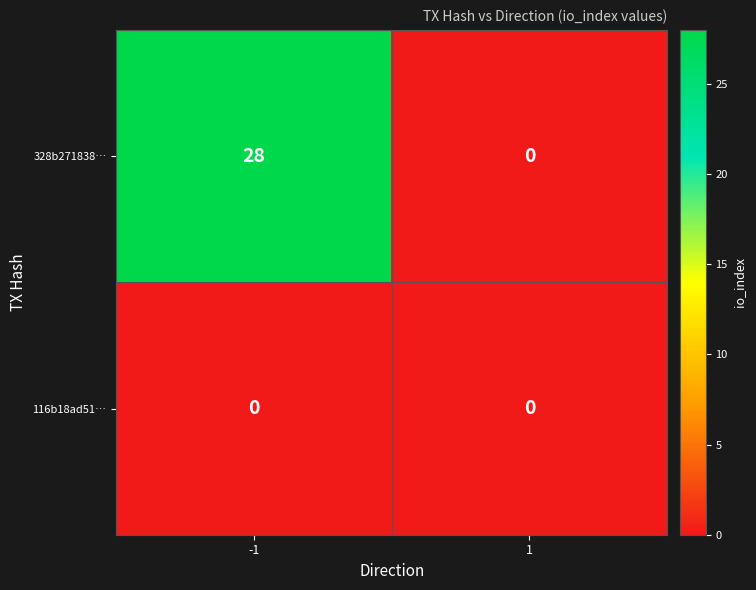

At how many categories does at least one series exceed 2?

1